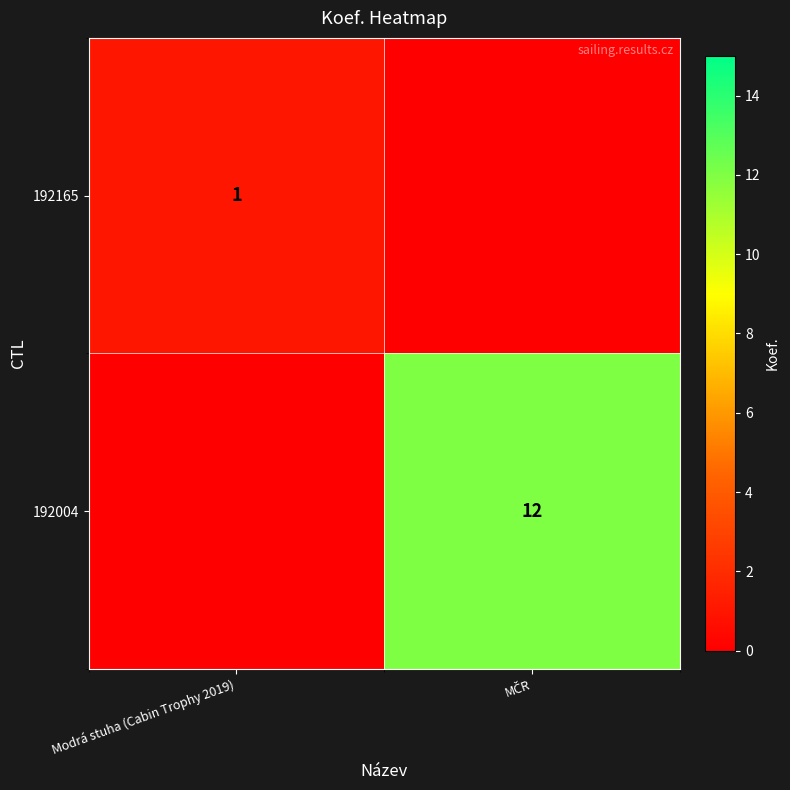

What is the total value across all series at MČR?

12